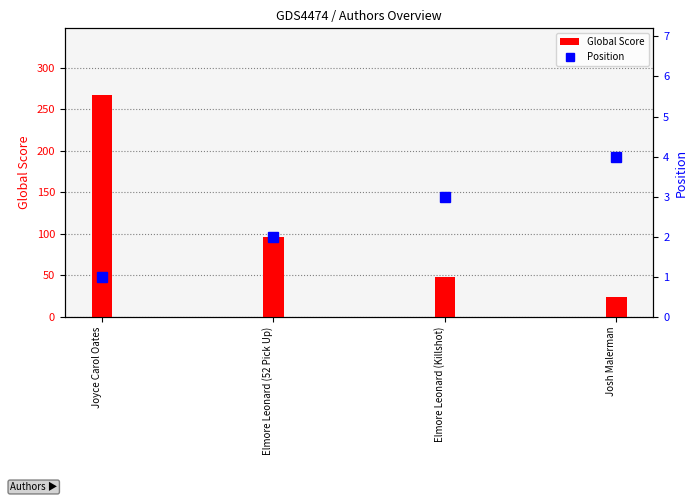

How many distinct data groups are displayed?

2